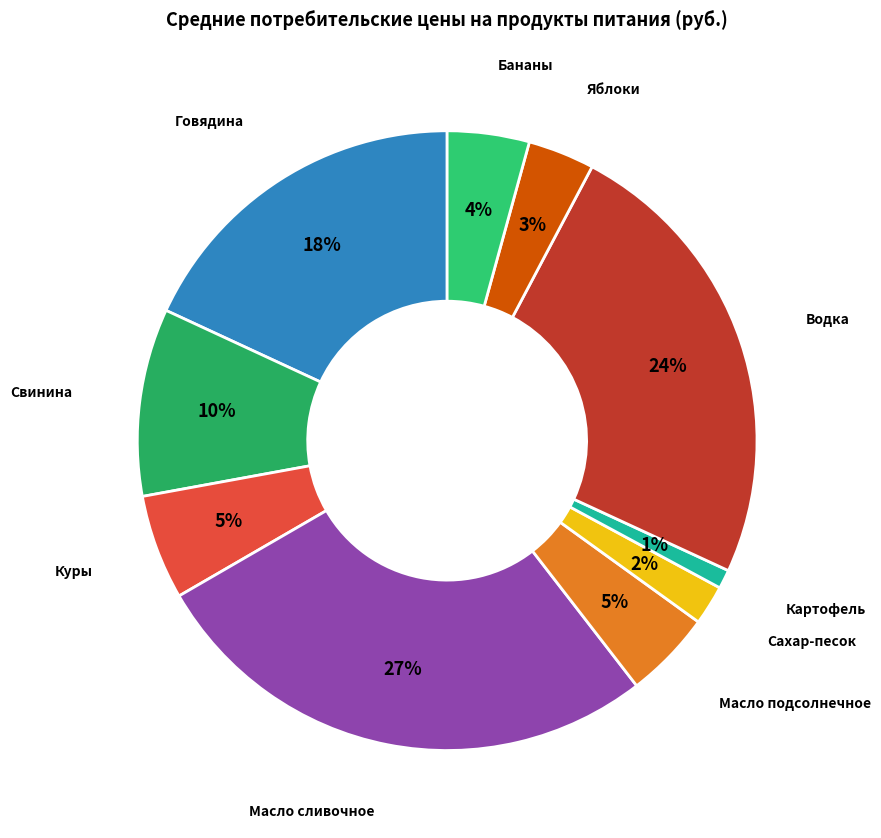

Is Свинина the majority of the pie?

No